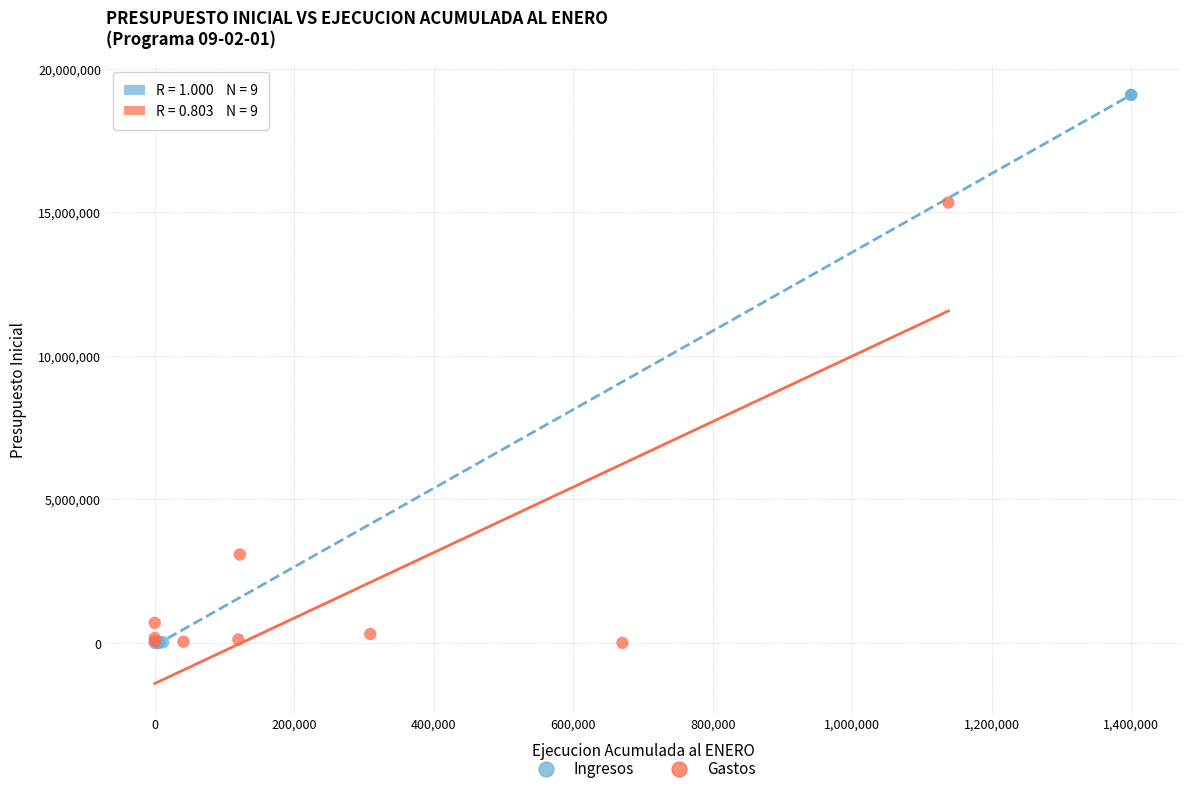

Which series reaches the maximum Y coordinate?

Ingresos